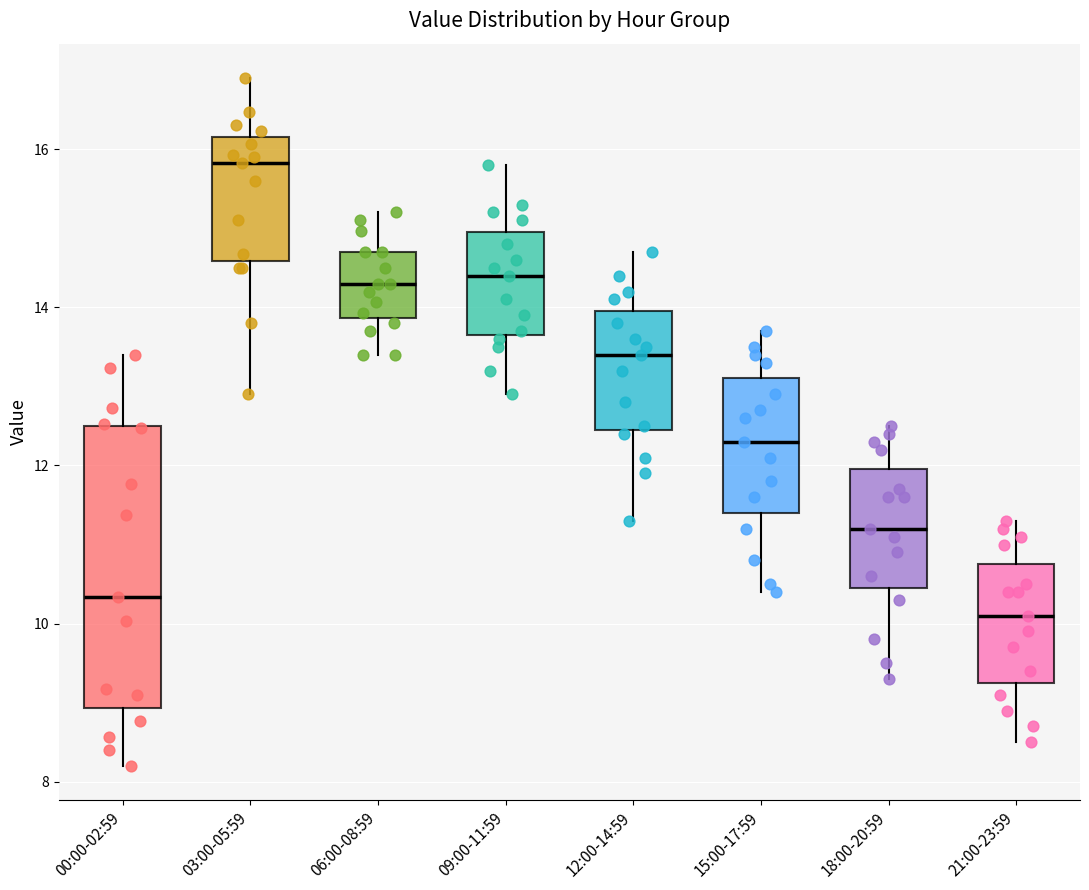

Comparing the boxes themselves (not the whiskers), which one is the tallest?

00:00-02:59